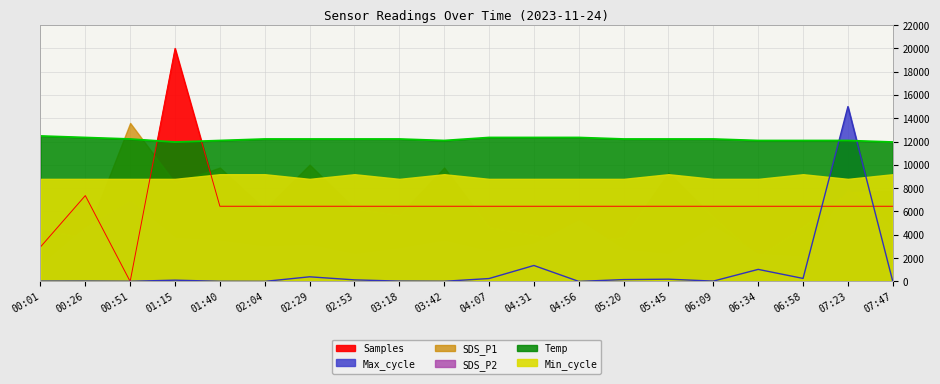

Which category has the lowest value across all series?

00:51